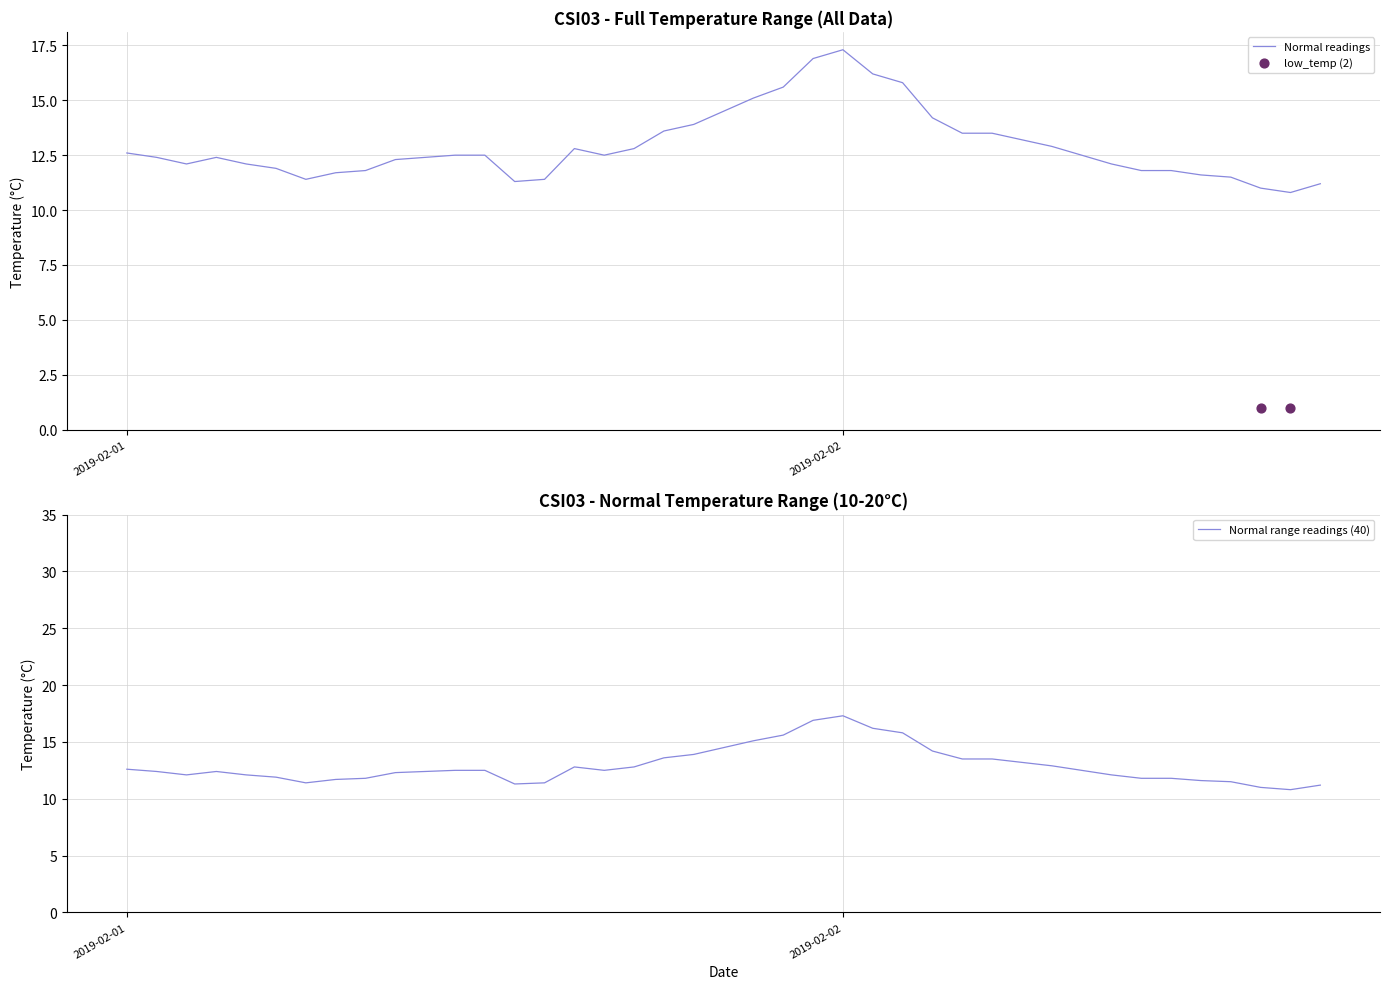

True or false: Normal readings has a value of 27.0 at 2019-02-02.

False